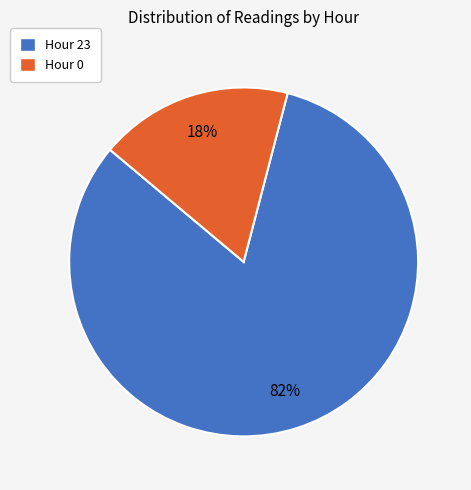

What is the ratio of the value at Hour 0 to the value at Hour 23?

0.2